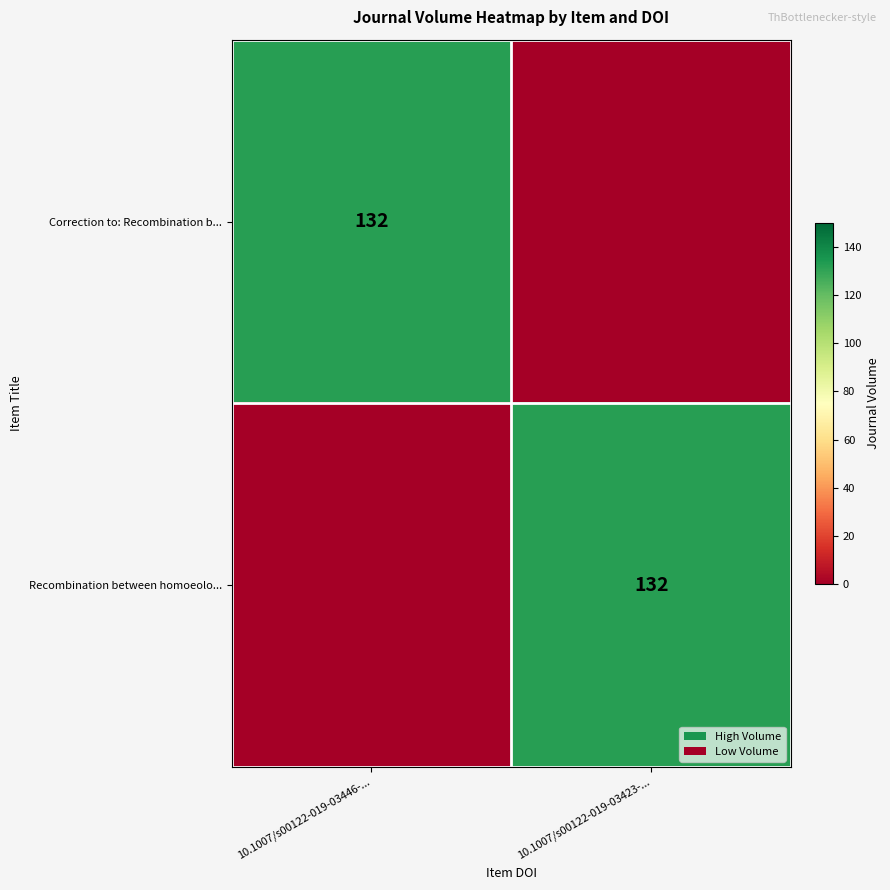

True or false: Correction to: Recombination b... has a value of 132 at 10.1007/s00122-019-03446-....

True